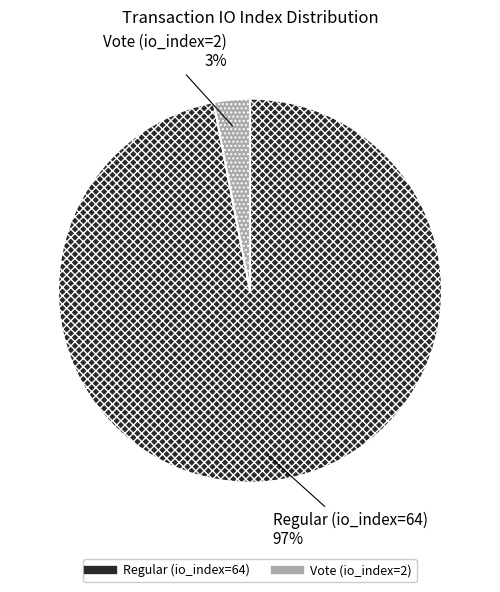

How many segments does this pie chart have?

2